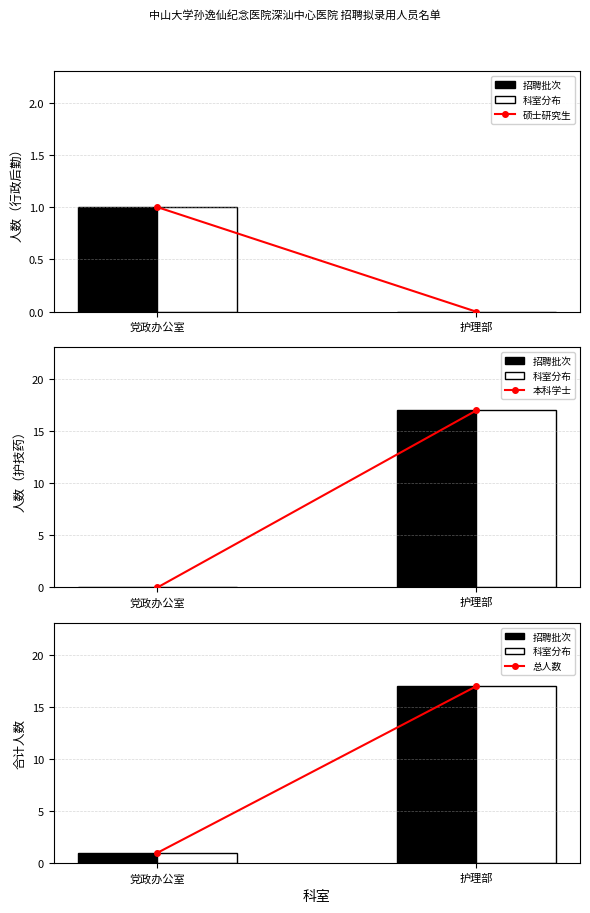

List the labels in order of 招聘批次 value, largest first.

护理部, 党政办公室